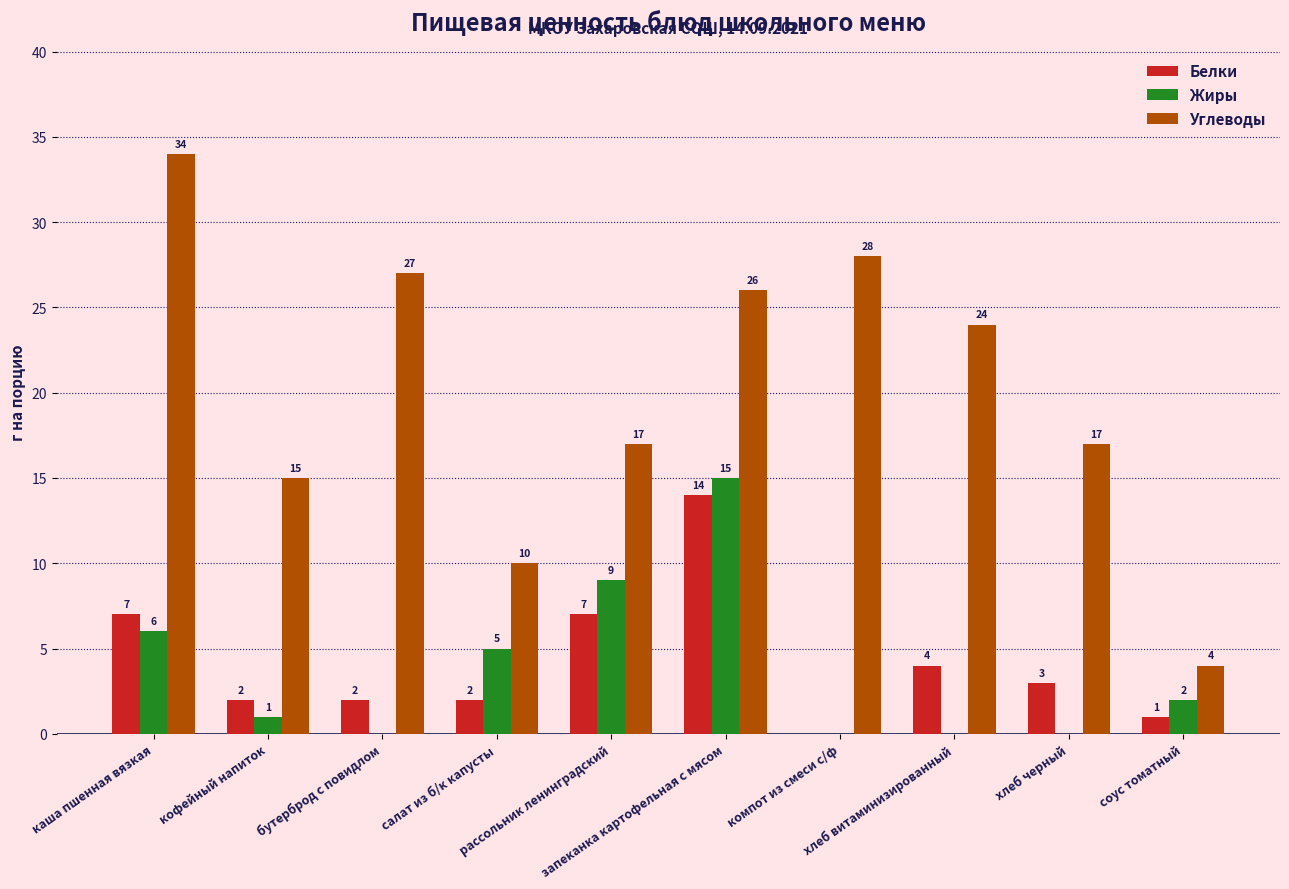

How many groups of bars are there?

10